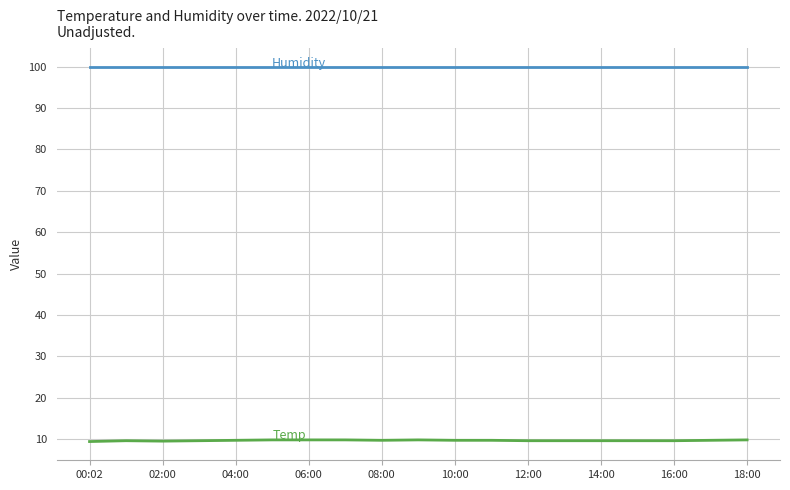

What is the greatest value displayed?

99.9